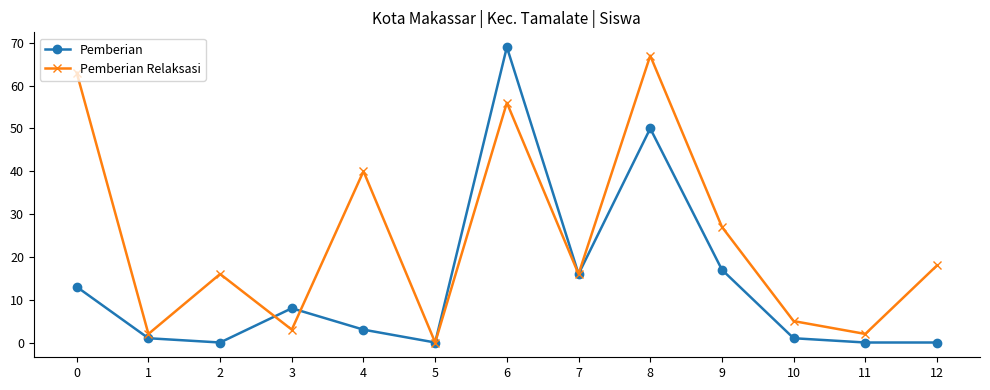

What are all the series names shown in the legend?

Pemberian, Pemberian Relaksasi